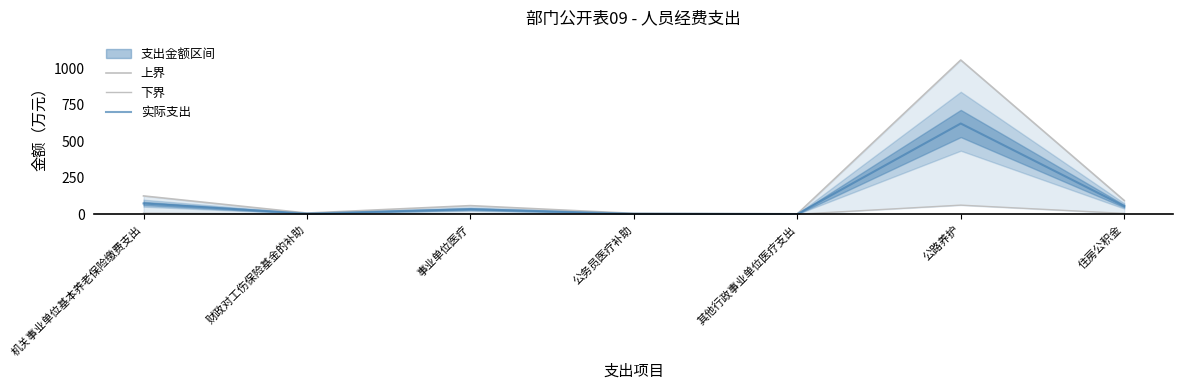

Where is 实际支出 nearest to the value 311?

机关事业单位基本养老保险缴费支出